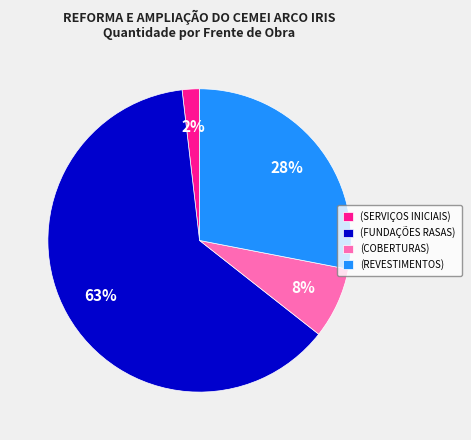

Which slice is the smallest?

(SERVIÇOS INICIAIS)